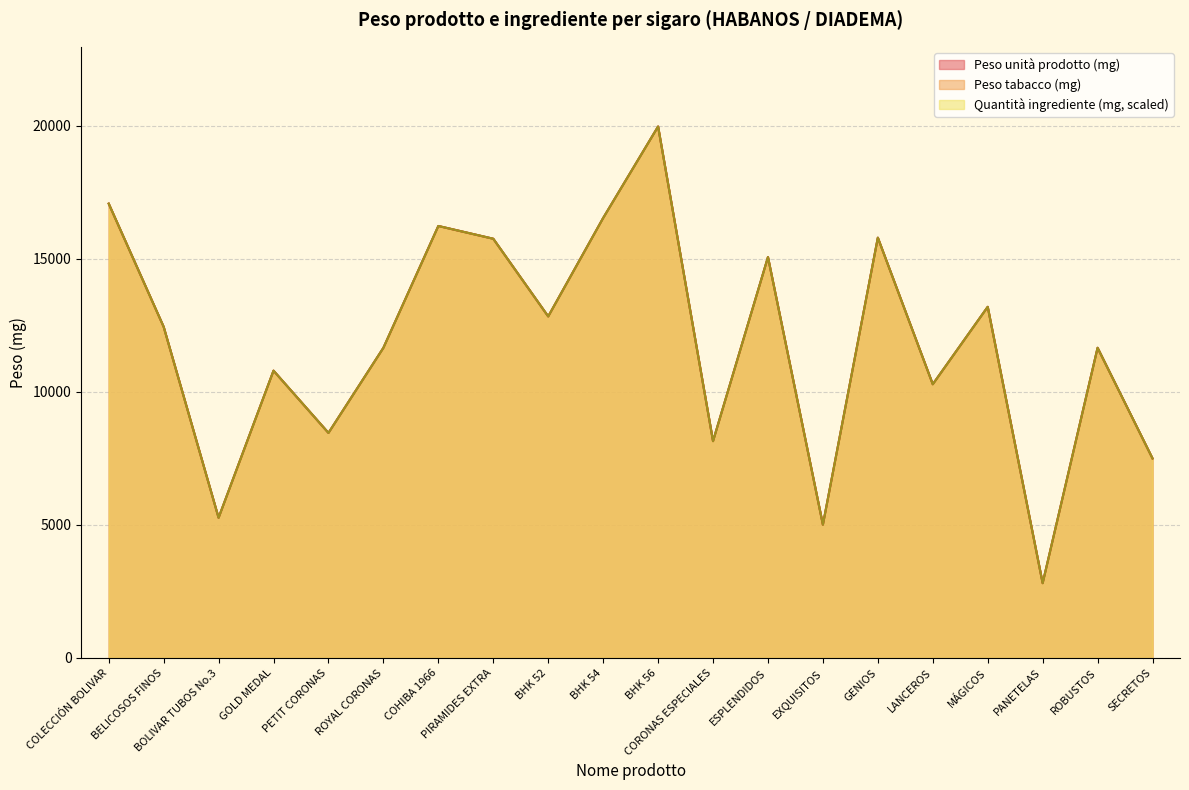

How many data points in Peso tabacco (mg) are above 12448?

10